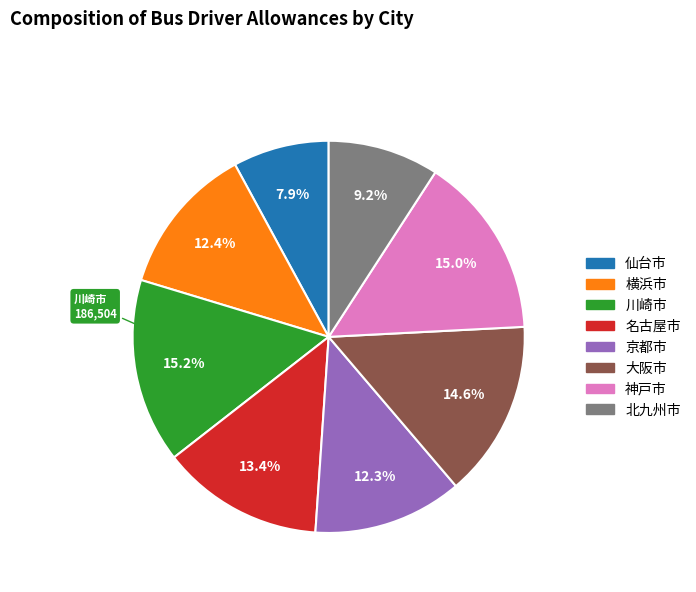

To the nearest percent, what percentage of the pie is 川崎市?

15%